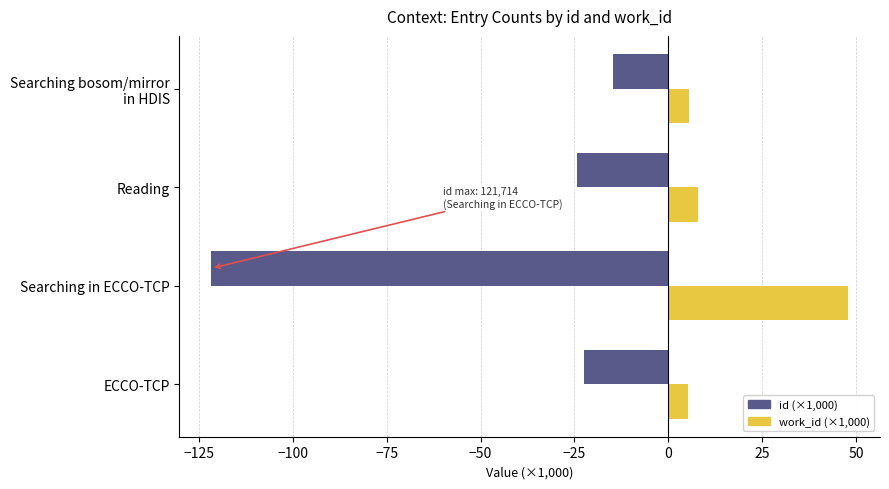

True or false: work_id (×1,000) has a value of 8.0 at Reading.

True